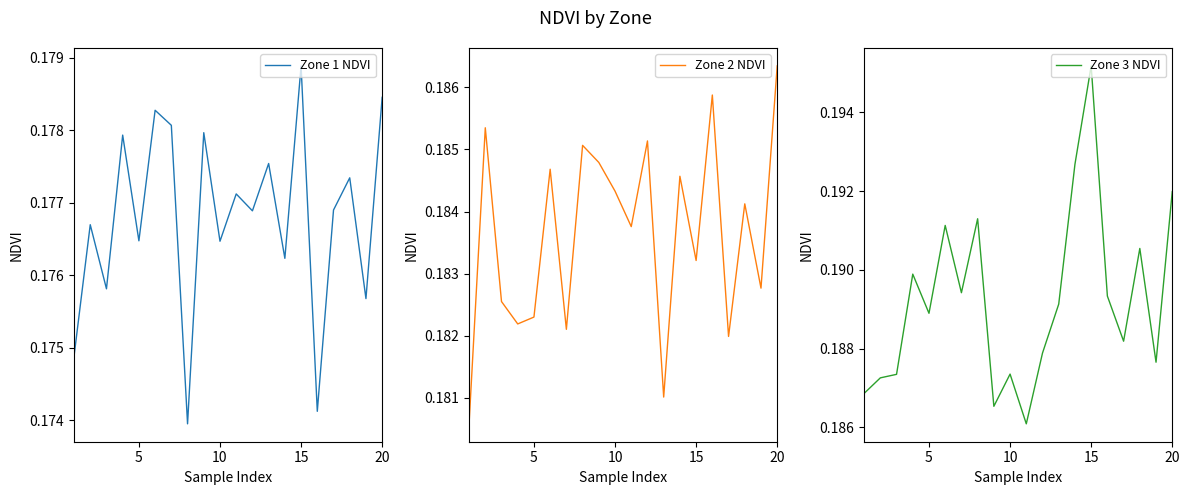

Rank the series by their maximum value, from highest to lowest.

Zone 3 NDVI, Zone 2 NDVI, Zone 1 NDVI